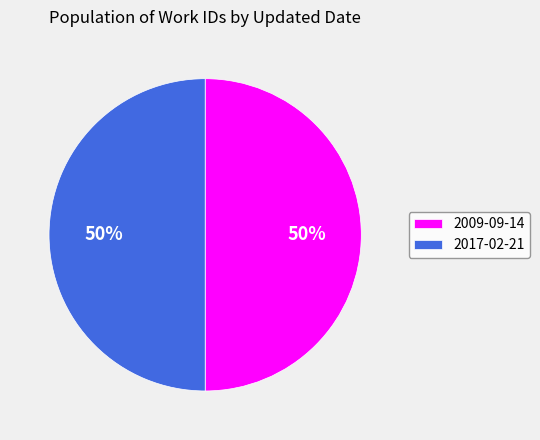

To the nearest percent, what percentage of the pie is 2017-02-21?

50%